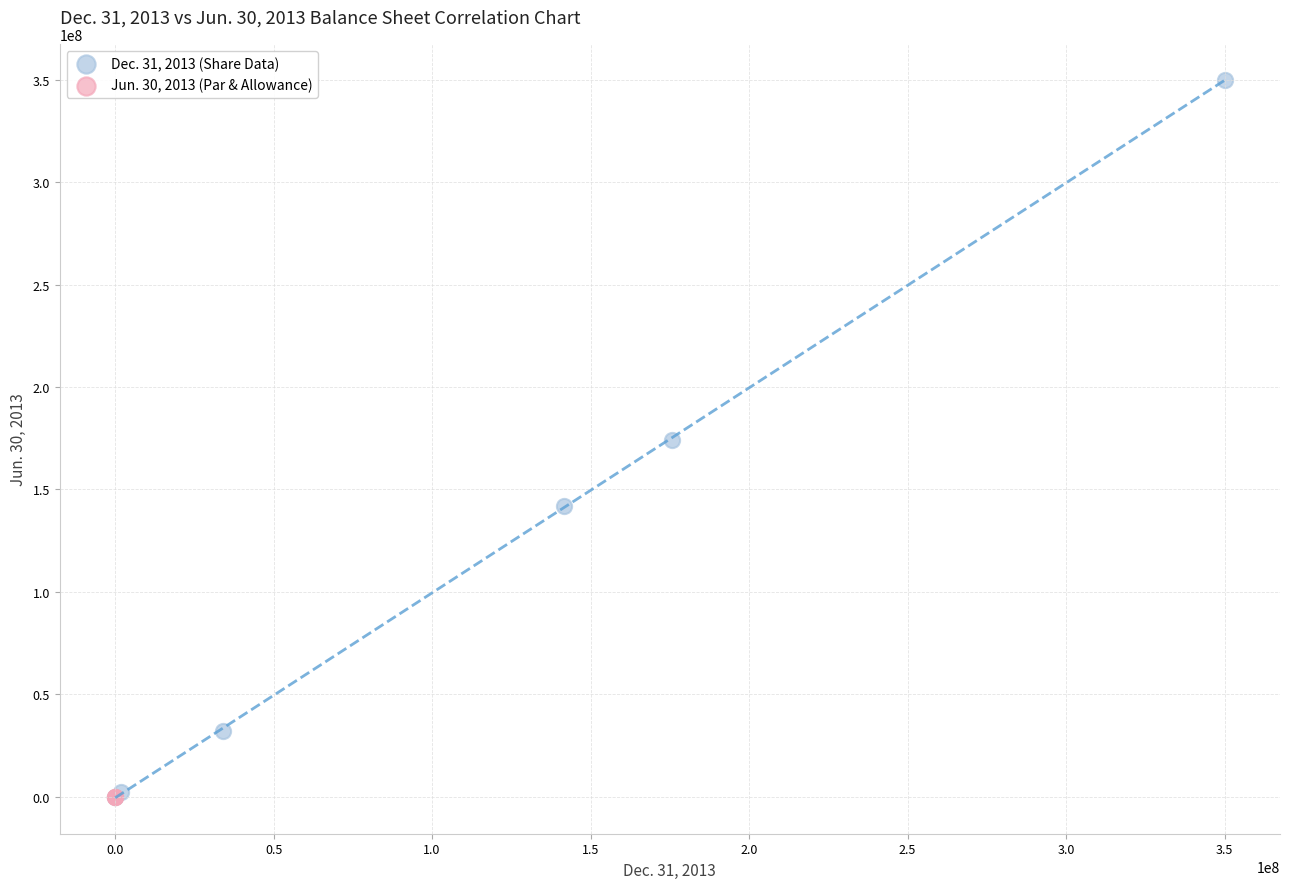

What are all the series names shown in the legend?

Dec. 31, 2013 (Share Data), Jun. 30, 2013 (Par & Allowance)